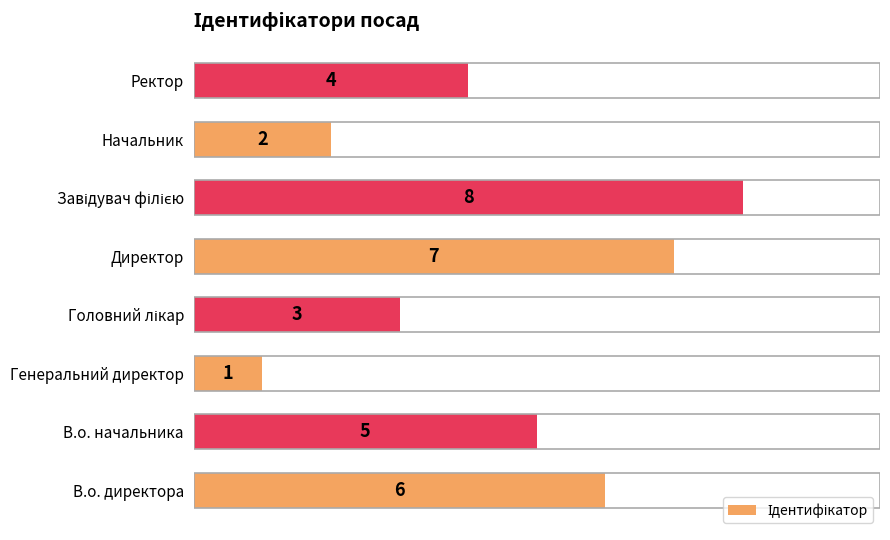

What is the greatest value displayed?

8